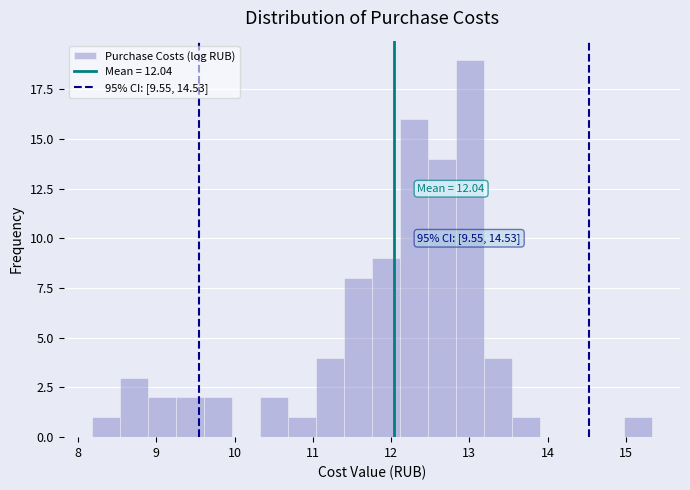

Around what value on the x-axis is the tallest bar? Give the approximate position of its centre, as read against the axis.

13.0